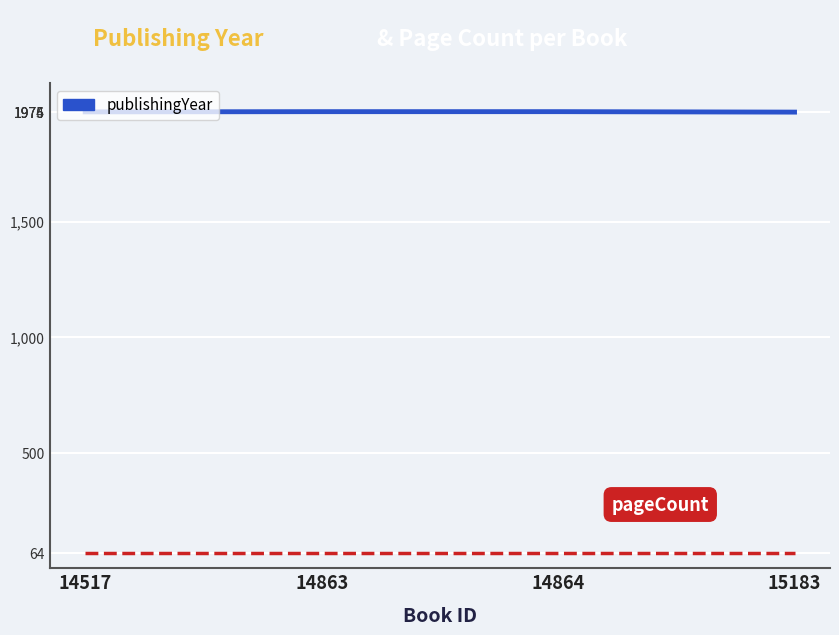

How many series are shown in this chart?

2